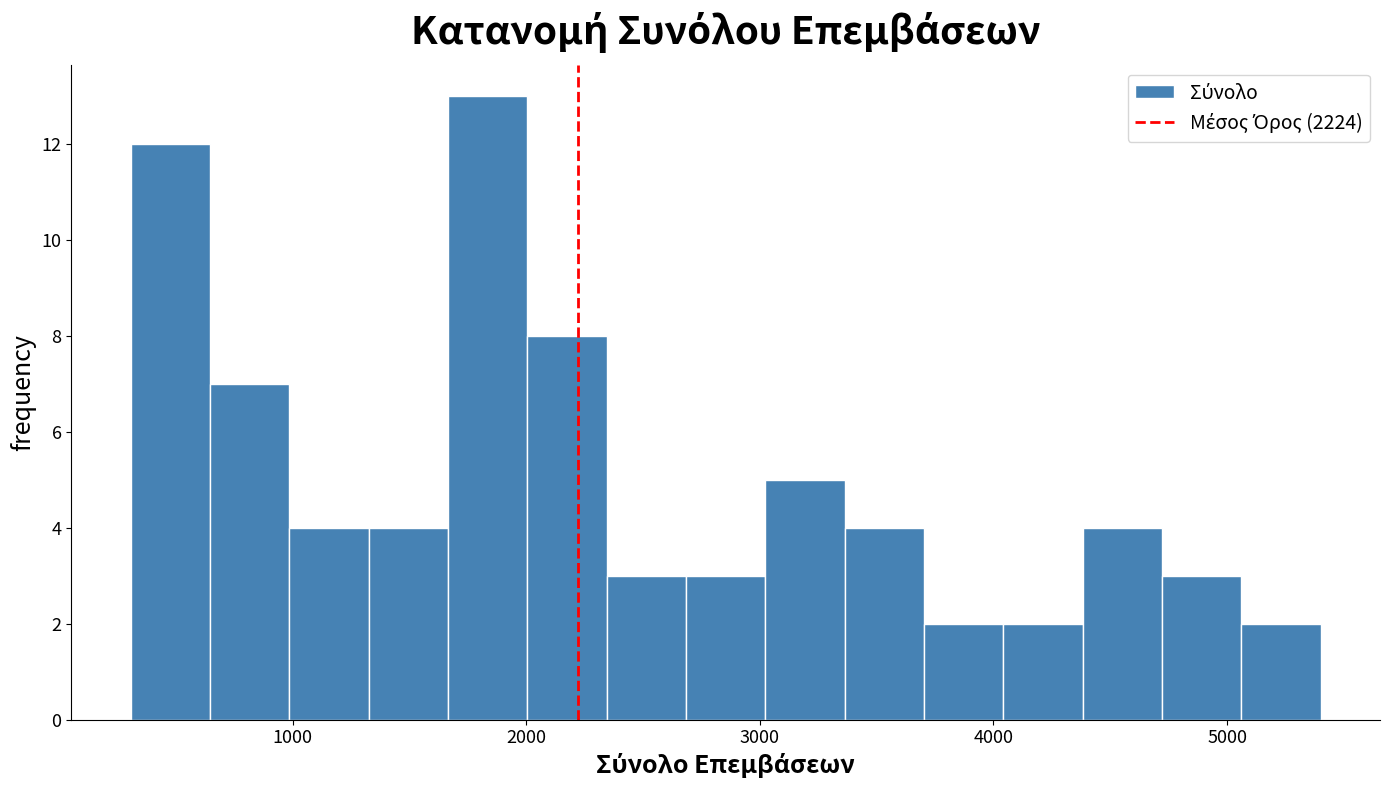

Read against the x-axis, roughly where is the centre of the tallest bar?

1800